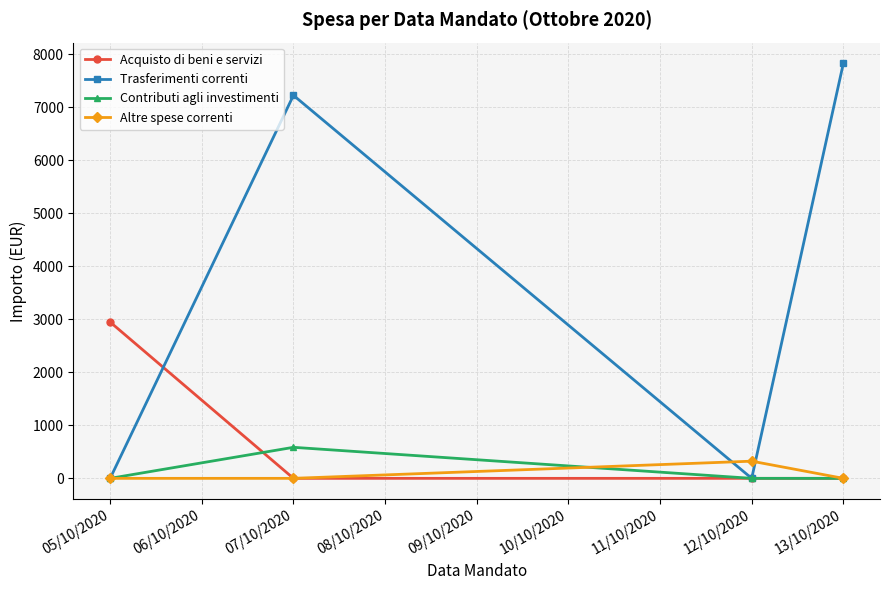

What is the greatest value displayed?

7830.2